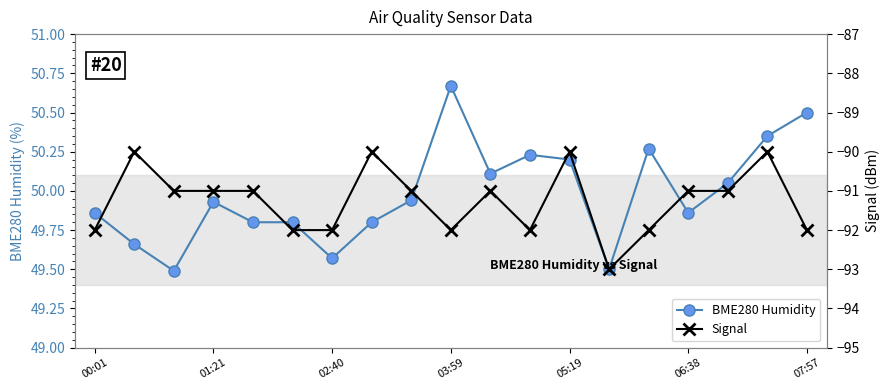

What is the average value of the Signal series?

-91.3